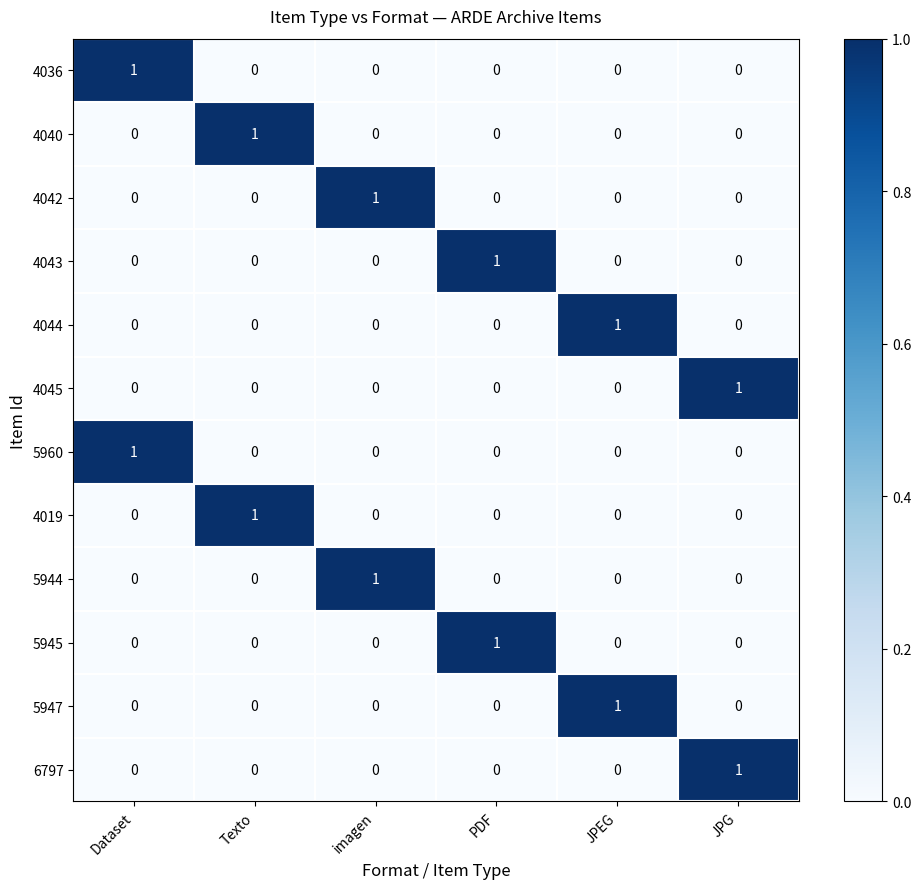

At which label does 4019 reach its peak?

Texto